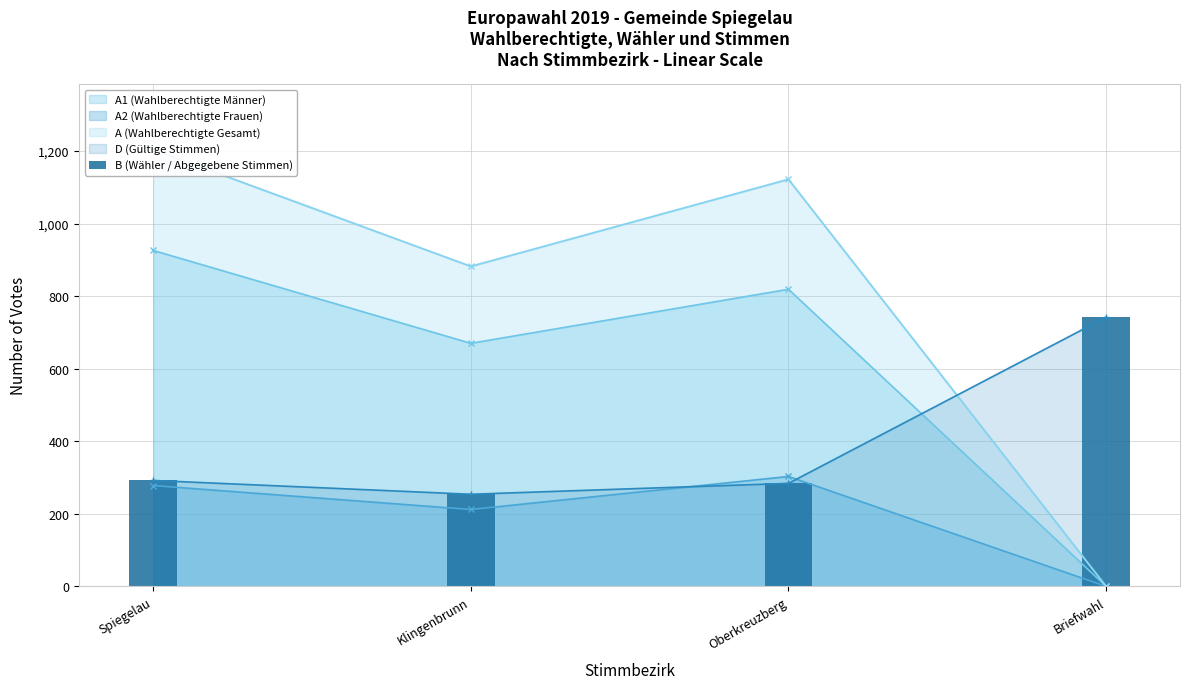

How many positive values does the A2 (Wahlberechtigte Frauen) series have?

3